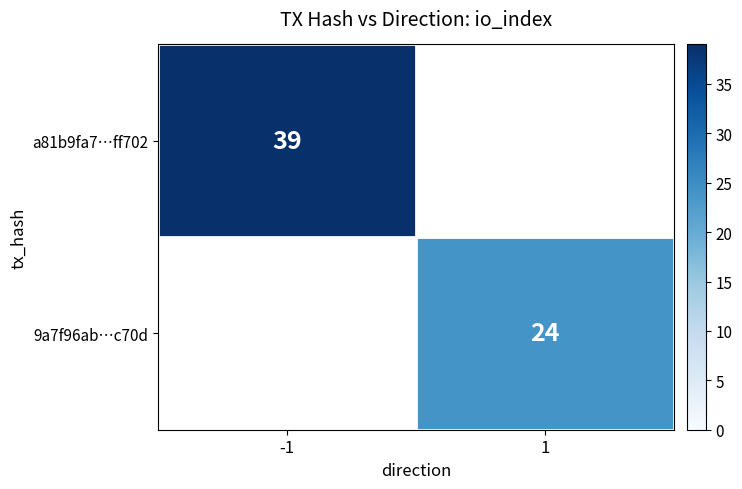

The value of a81b9fa7…ff702 at -1 is 39. True or false?

True